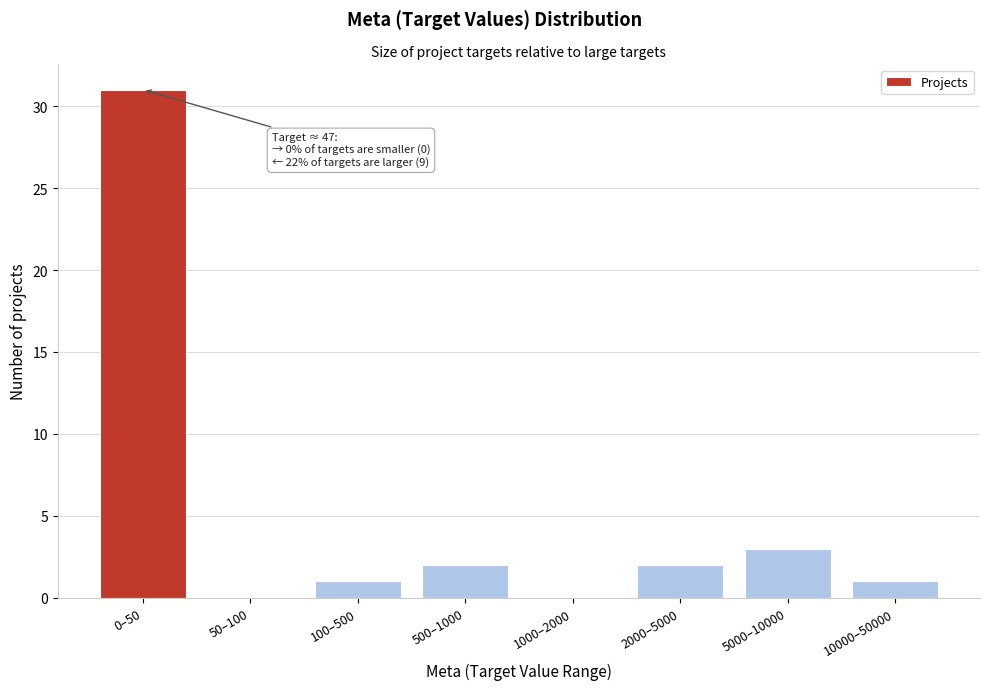

Reading left to right, list all the values displayed in this chart.

0–50=31	50–100=0	100–500=1	500–1000=2	1000–2000=0	2000–5000=2	5000–10000=3	10000–50000=1